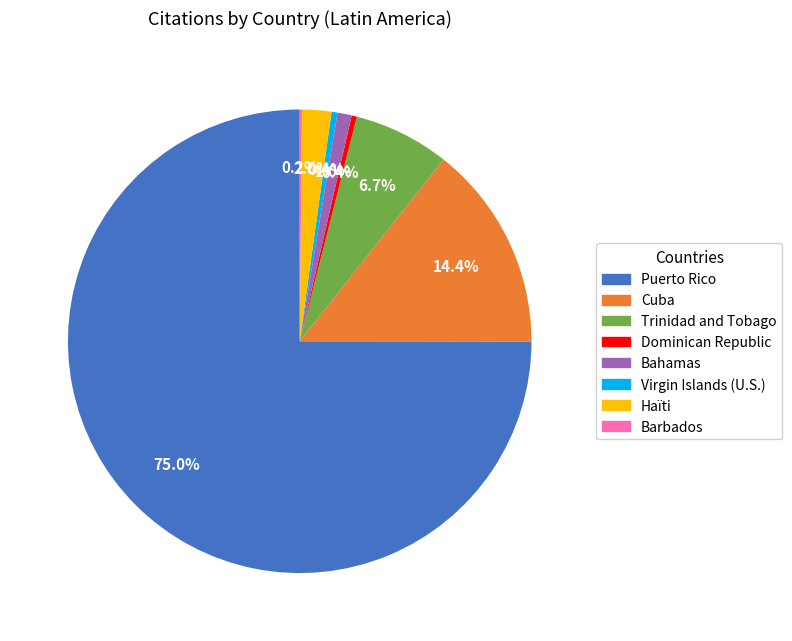

Do Bahamas and Trinidad and Tobago together represent more than half of the pie?

No